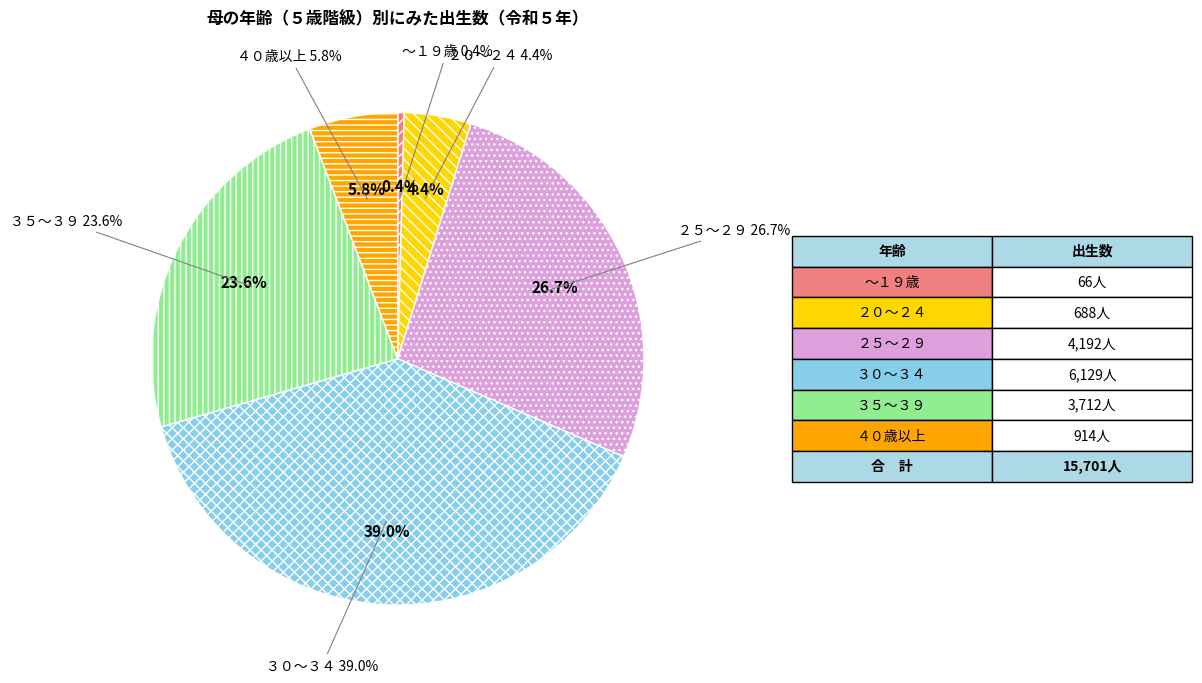

Count the number of slices in the pie.

6